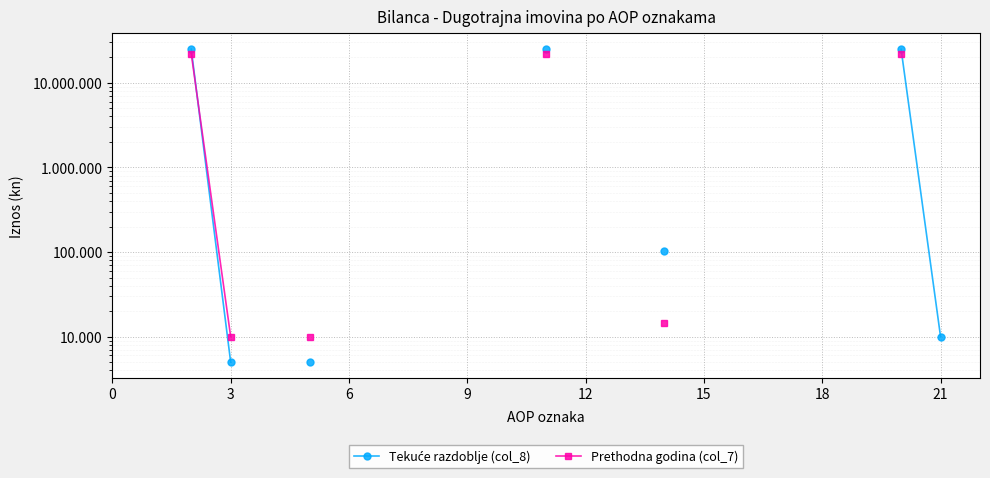

What are all the series names shown in the legend?

Tekuće razdoblje (col_8), Prethodna godina (col_7)